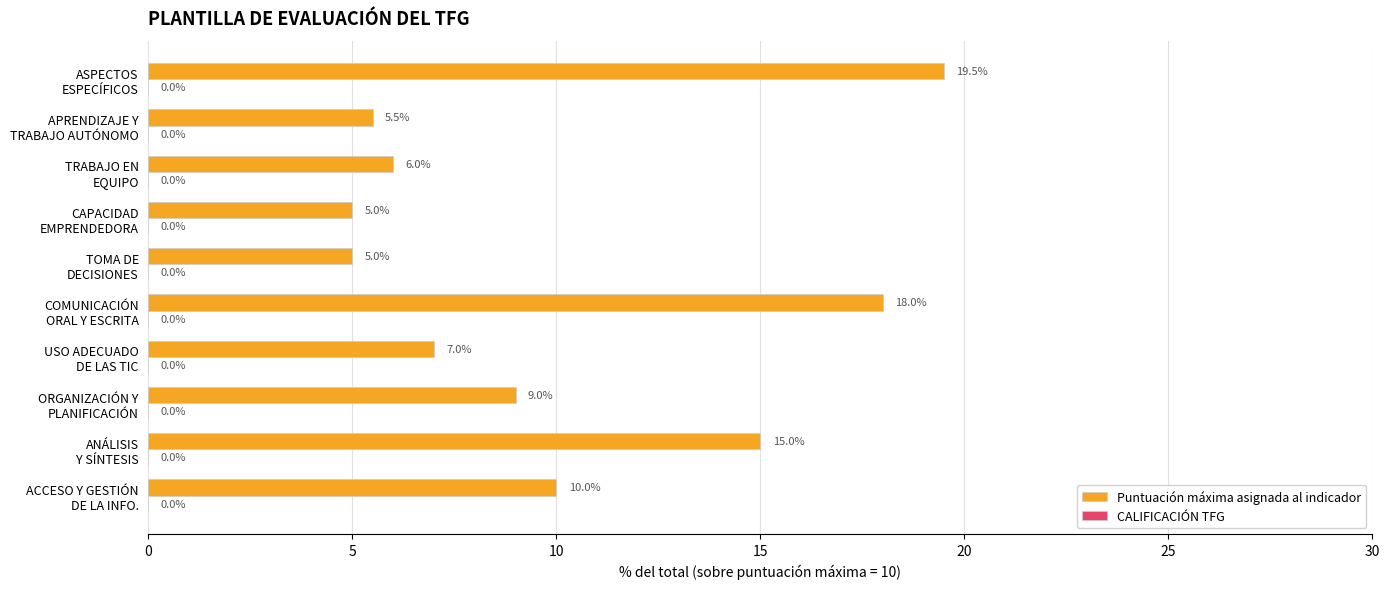

What is the minimum value shown in the chart?

5.0